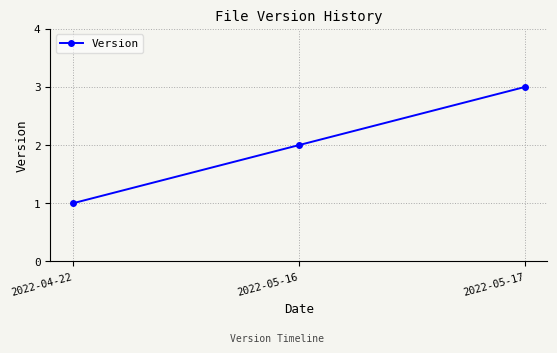

Is this an area chart (filled region under the line)?

No